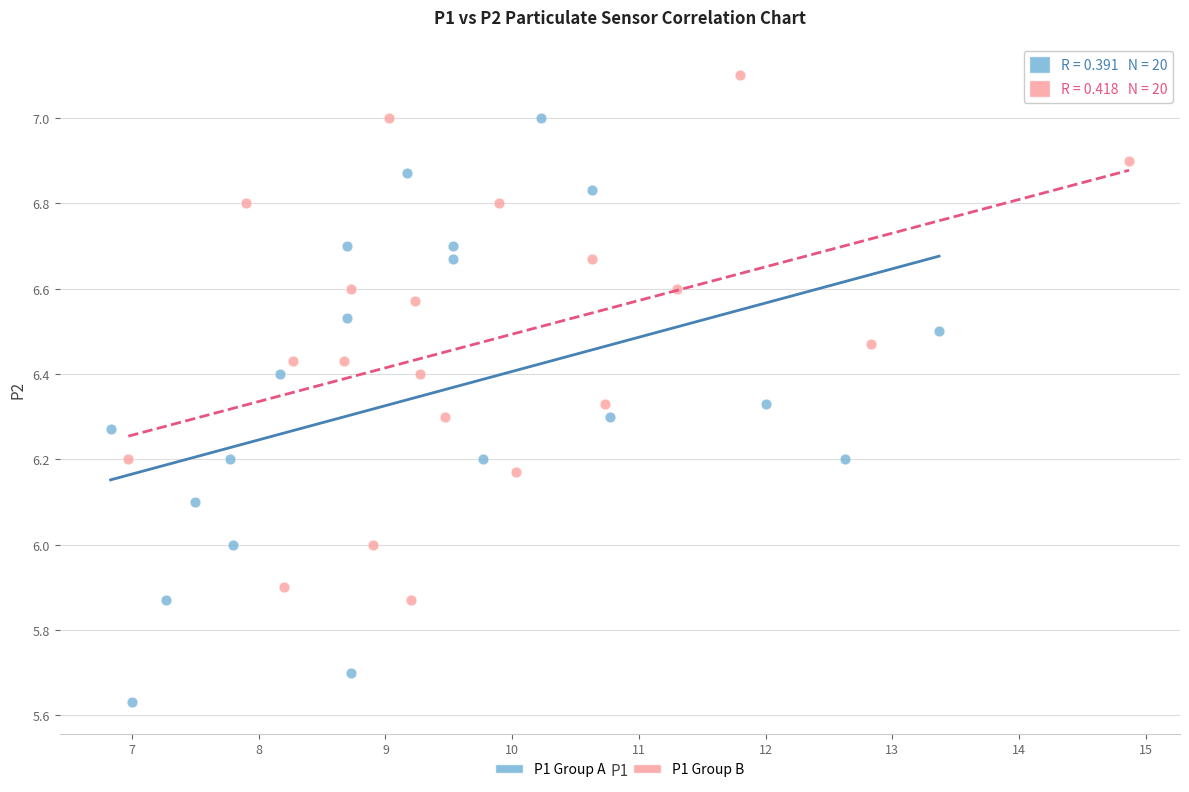

What are all the series names shown in the legend?

P1 Group A, P1 Group B